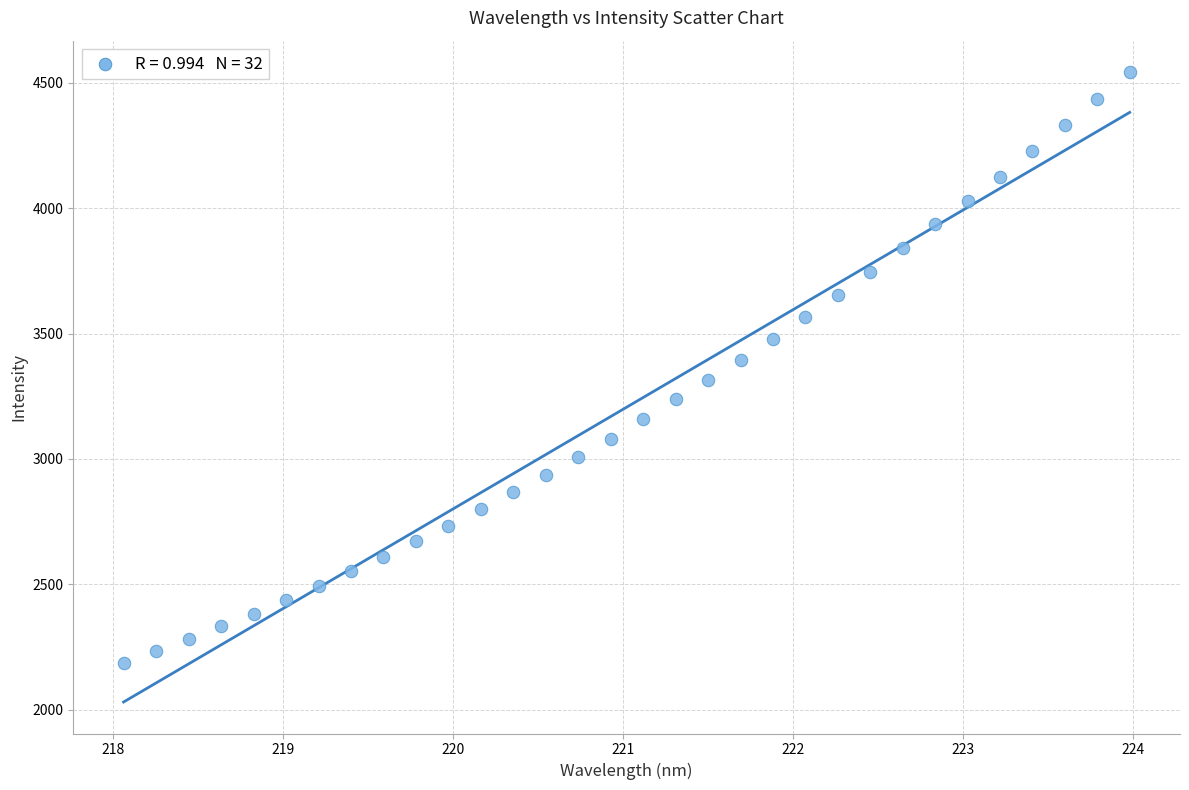

What is the range of X values (max minus min)?

5.9